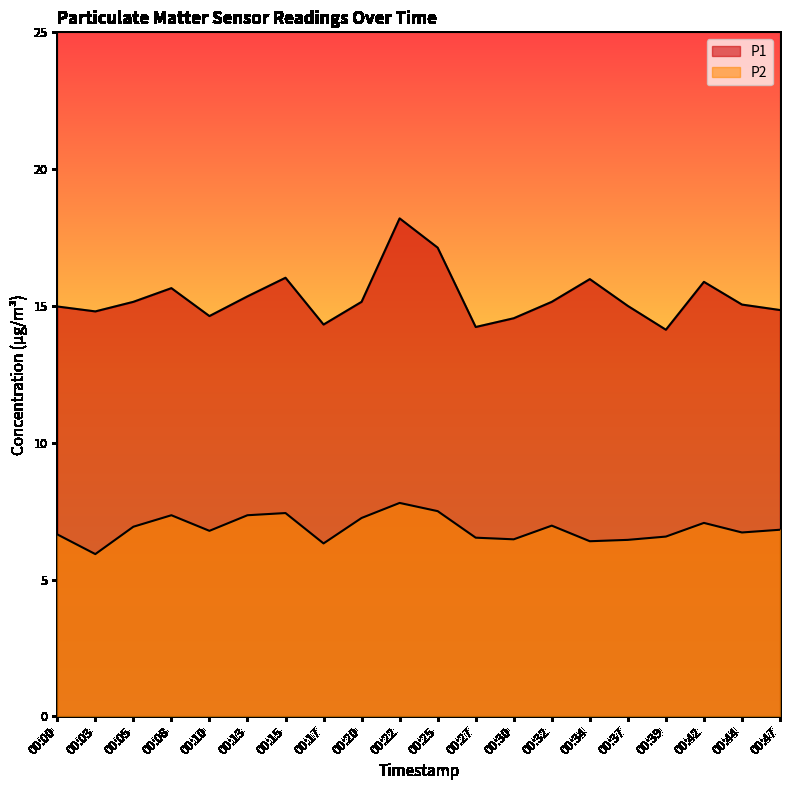

Which label corresponds to the largest value in the chart?

00:22